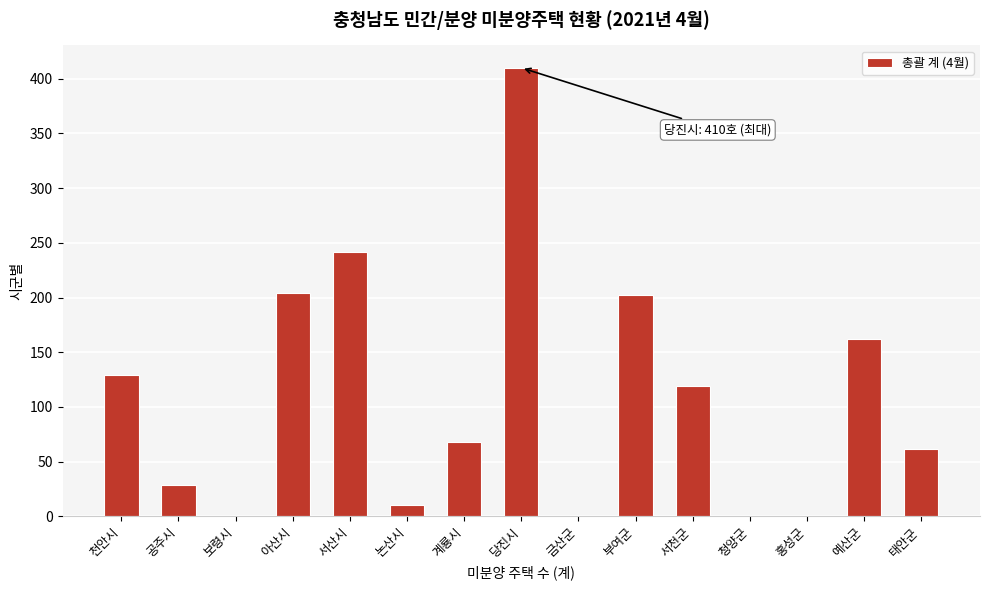

Reading left to right, list all the values displayed in this chart.

천안시=129	공주시=29	보령시=0	아산시=204	서산시=242	논산시=10	계룡시=68	당진시=410	금산군=0	부여군=202	서천군=119	청양군=0	홍성군=0	예산군=162	태안군=62